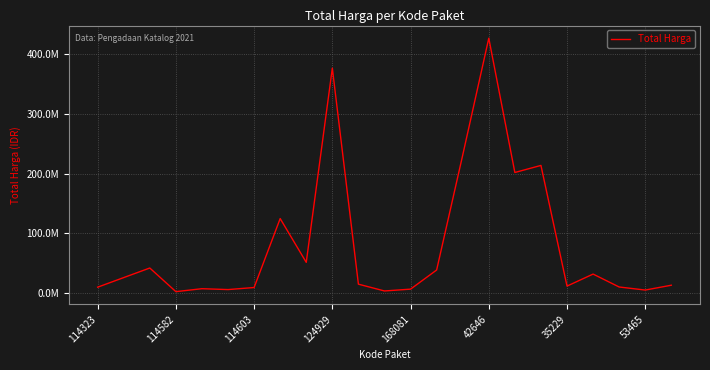

Does the chart display data point markers on the line(s)?

No